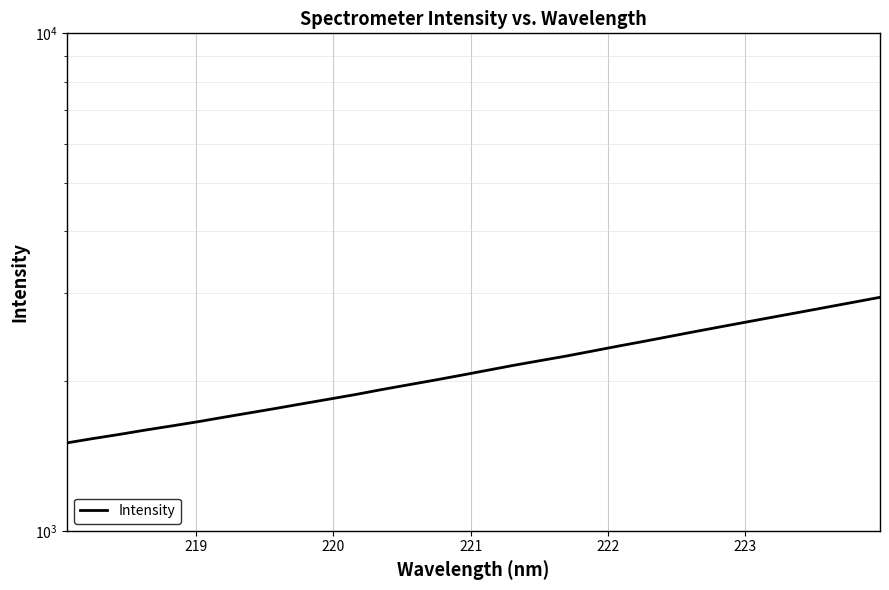

How many categories are shown in the chart?

32